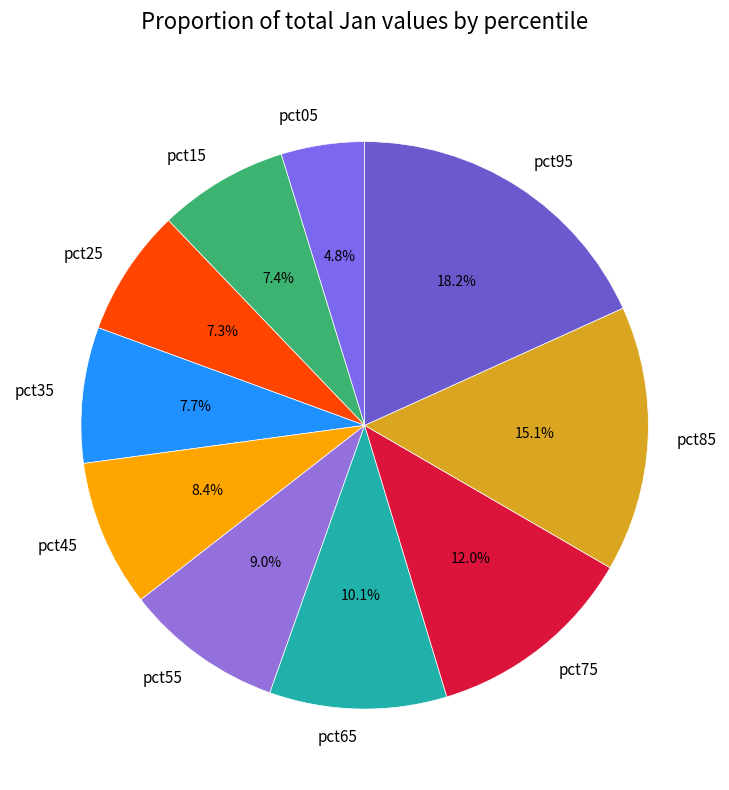

True or false: pct65 accounts for 10% of the total.

True